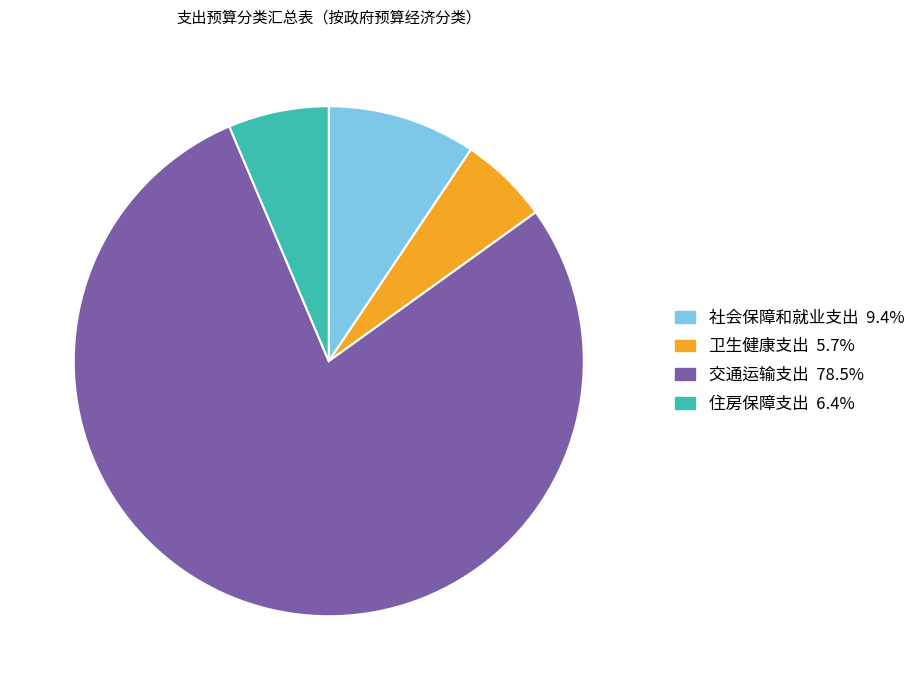

Approximately how many times larger is the value at 住房保障支出 compared to 社会保障和就业支出?

0.7